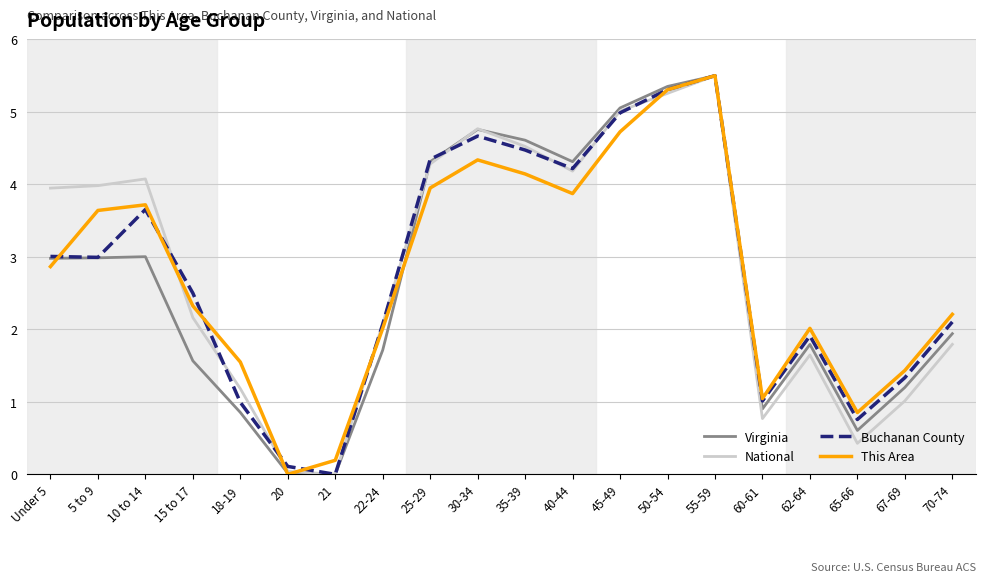

What is the difference between the second highest and minimum values in the This Area series?

5.3